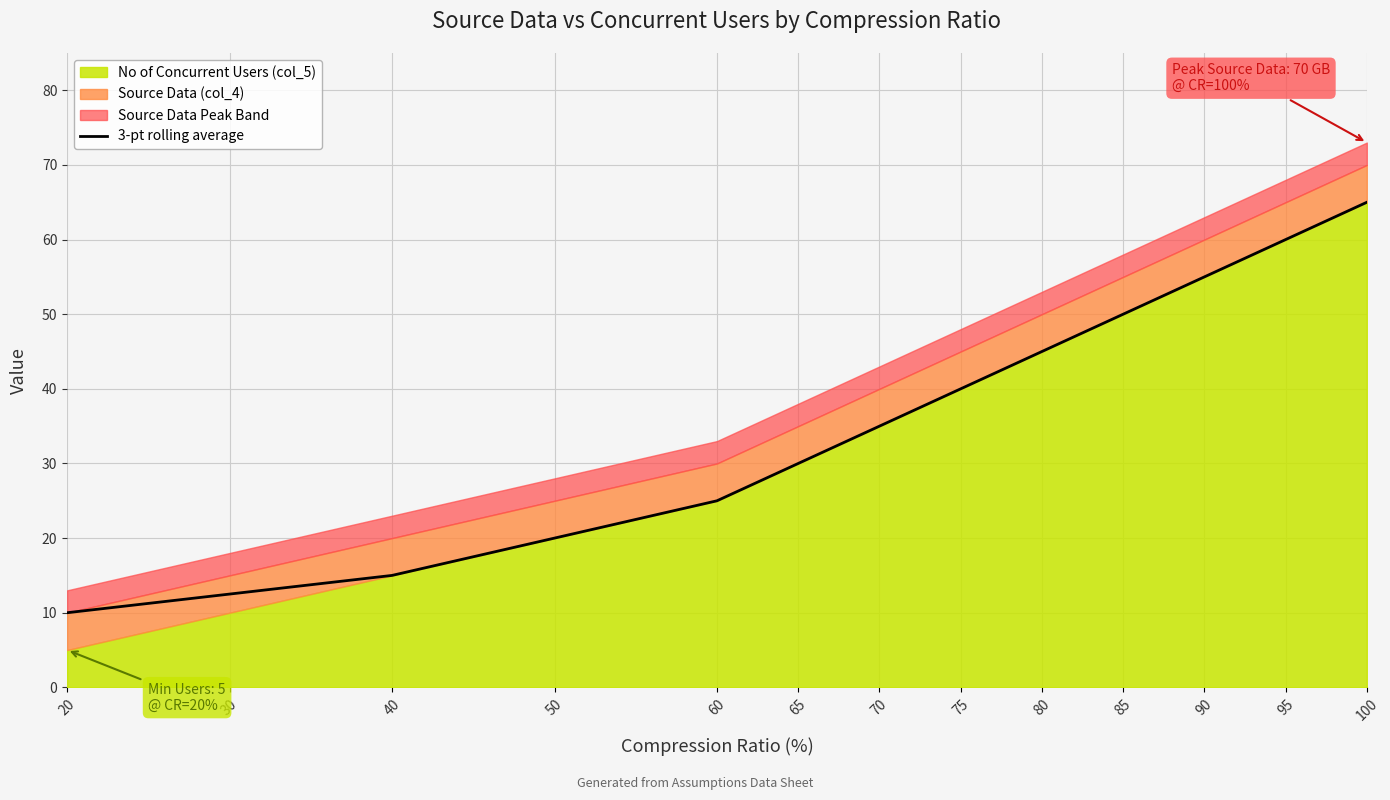

Rank the categories by 3-pt rolling average value from lowest to highest.

20, 30, 40, 50, 60, 65, 70, 75, 80, 85, 90, 95, 100